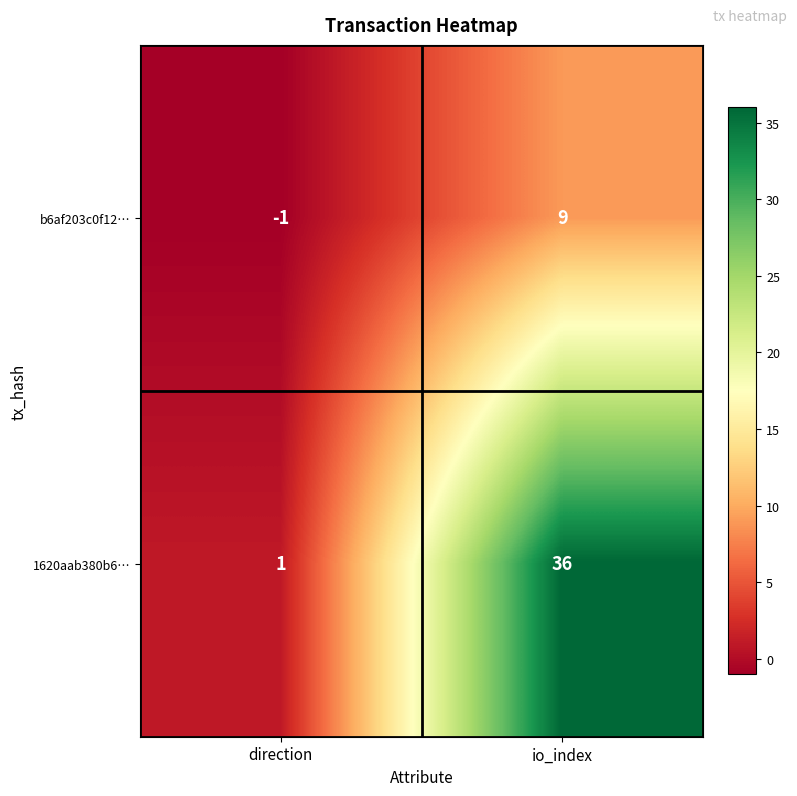

What is the sum of the b6af203c0f12… values at direction and io_index?

8